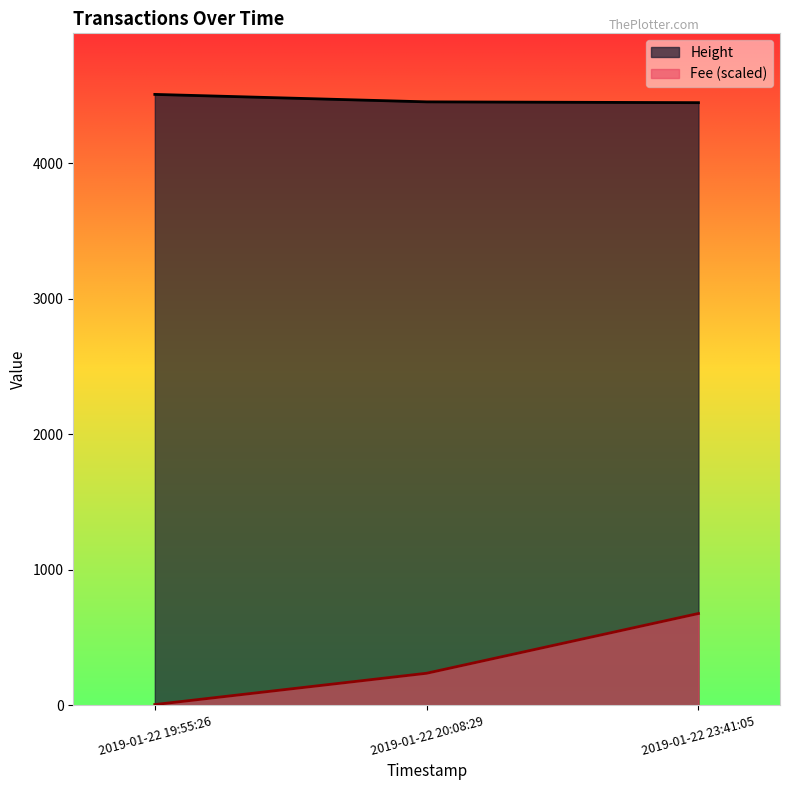

True or false: Fee has a value of 235.3 at 2019-01-22 20:08:29.

True